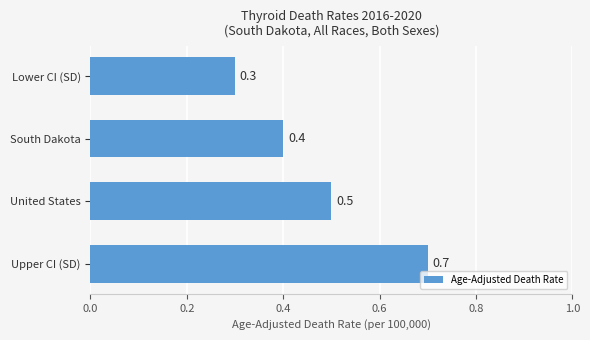

What is the difference between the maximum and minimum values?

0.4